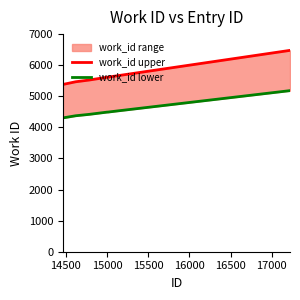

How many lines are shown in the chart?

2